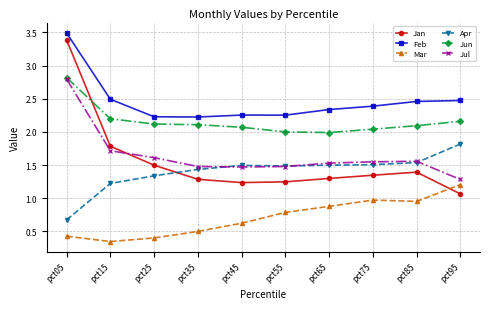

What is the spread (max minus min) of values at pct05?

3.1